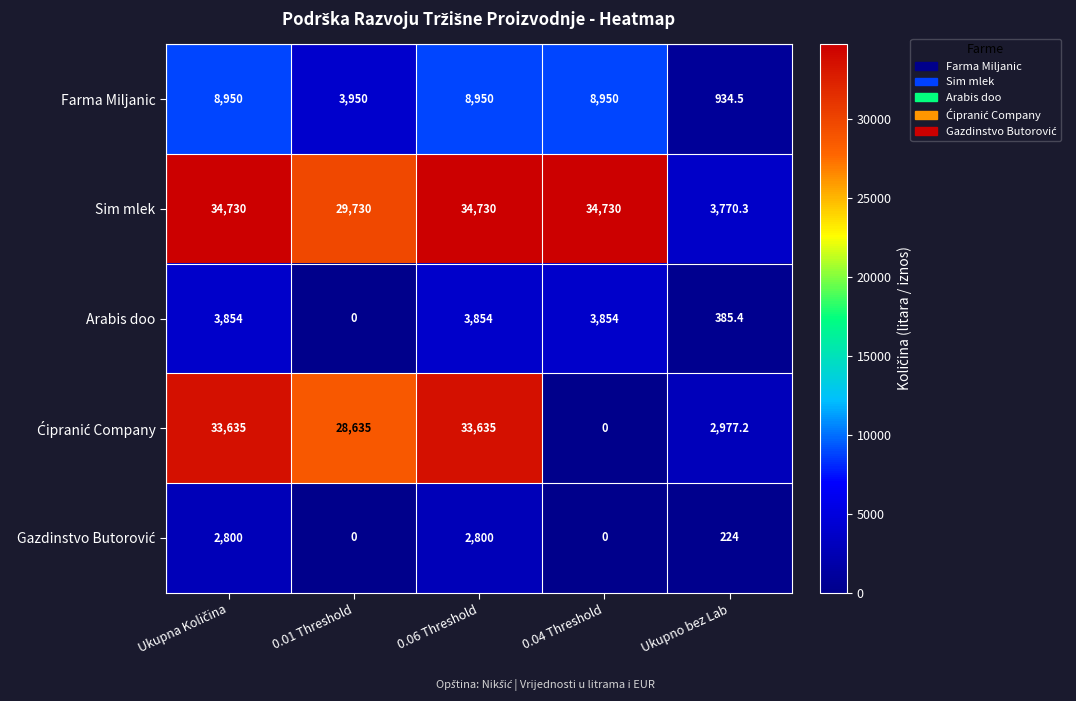

Is the value of Sim mlek at 0.04 Threshold greater than the value of Farma Miljanic at Ukupno bez Lab?

Yes